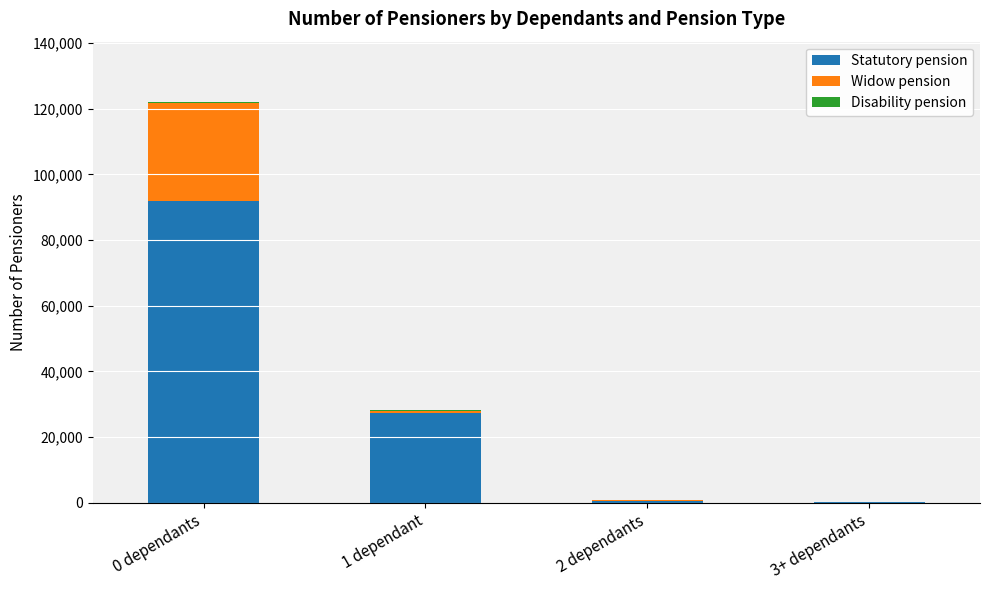

At which category is the sum across all series the highest?

0 dependants